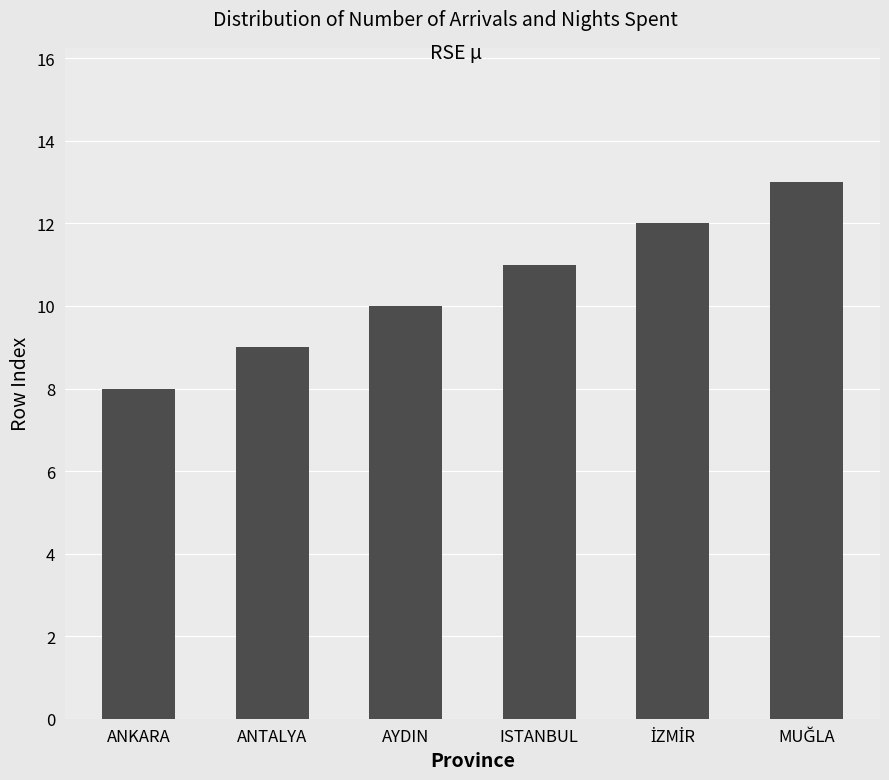

What is the minimum value shown in the chart?

8